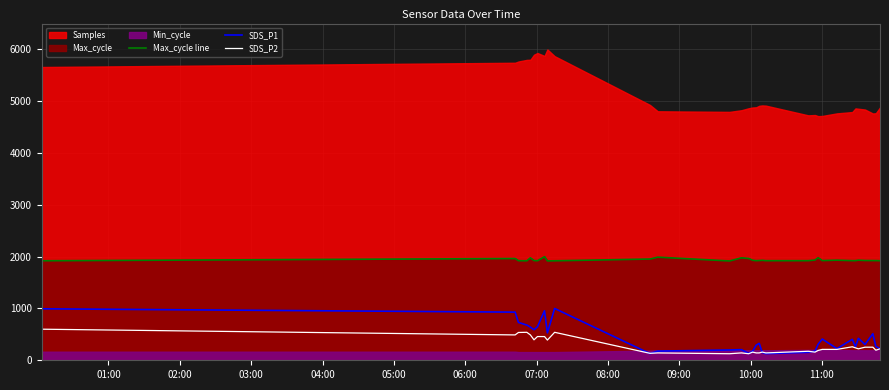

What is the highest value of the SDS_P2 series?

600.0